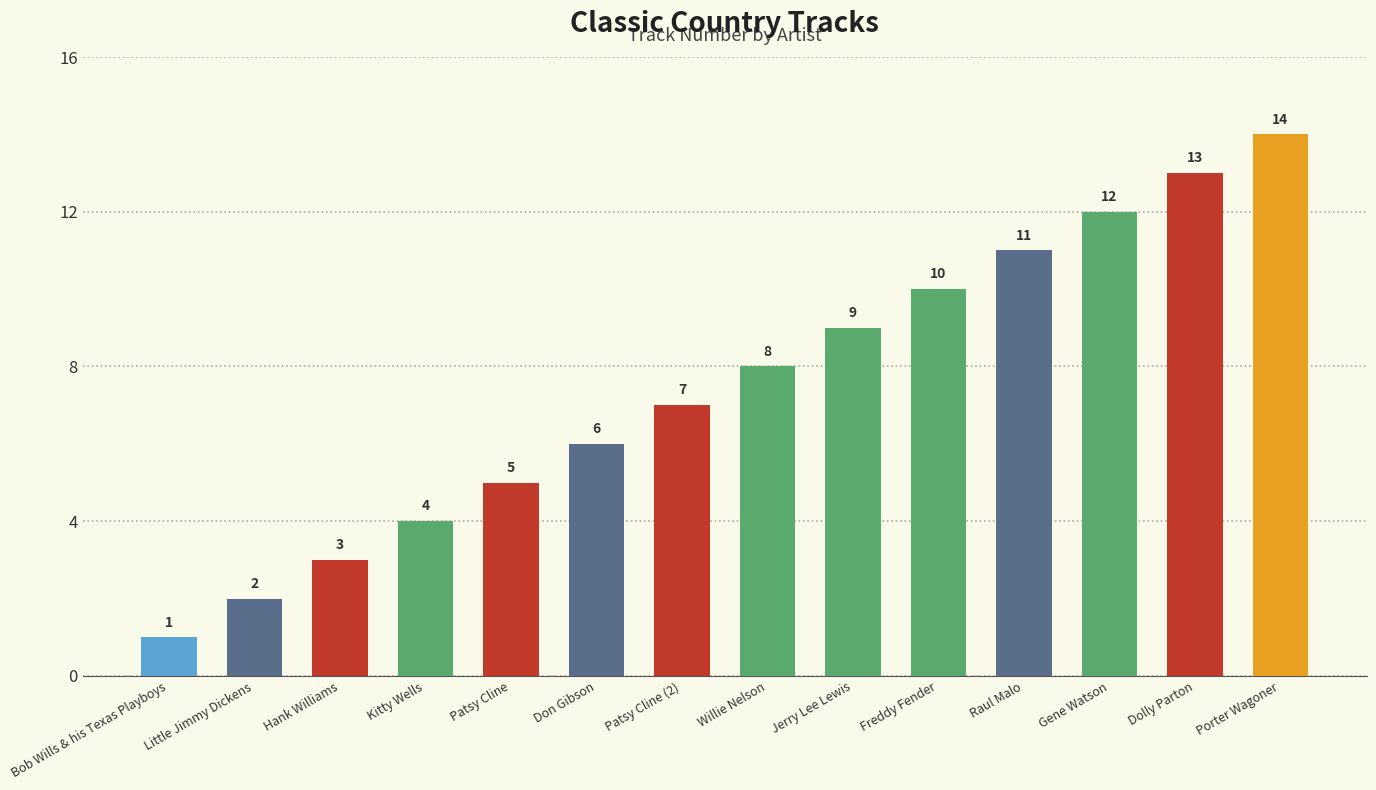

What is the difference between the values at Bob Wills & his Texas Playboys and Gene Watson?

11